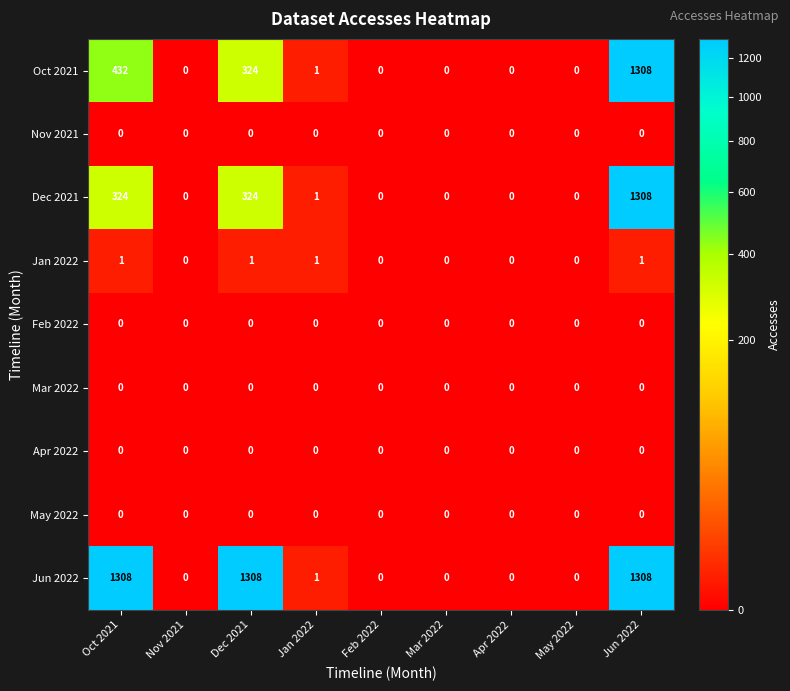

What is the spread (max minus min) of values at Oct 2021?

1308